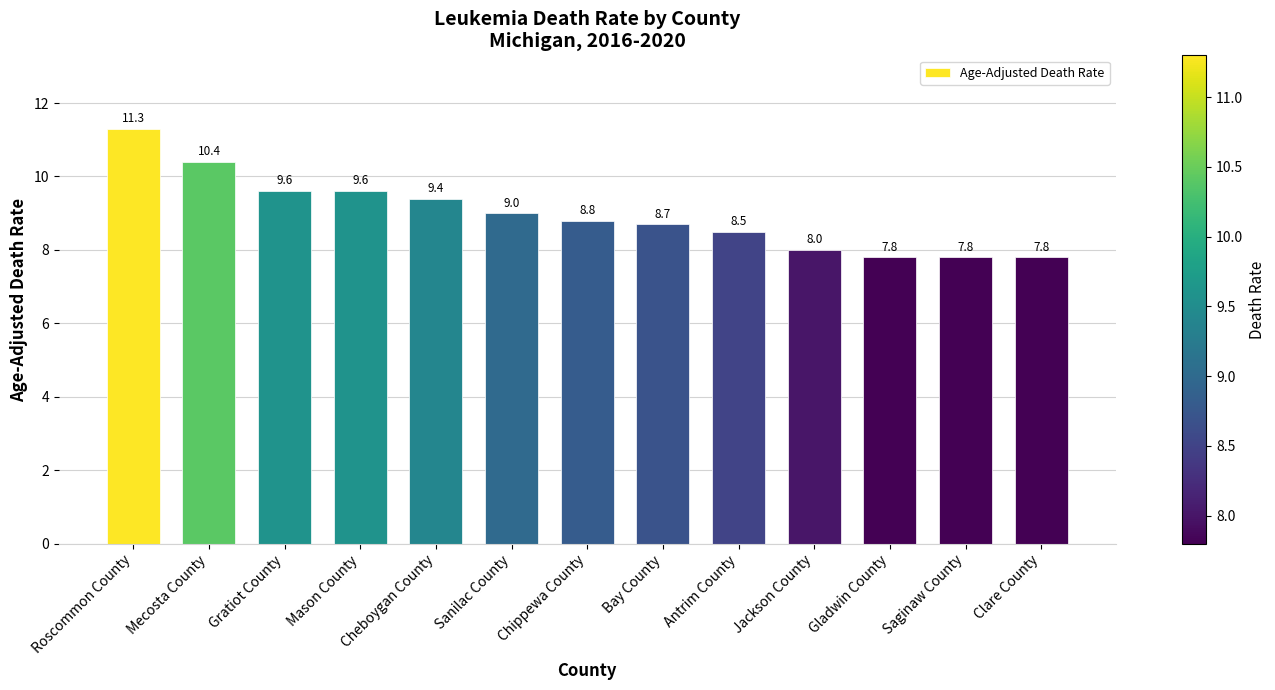

Count the number of categories in the chart.

13